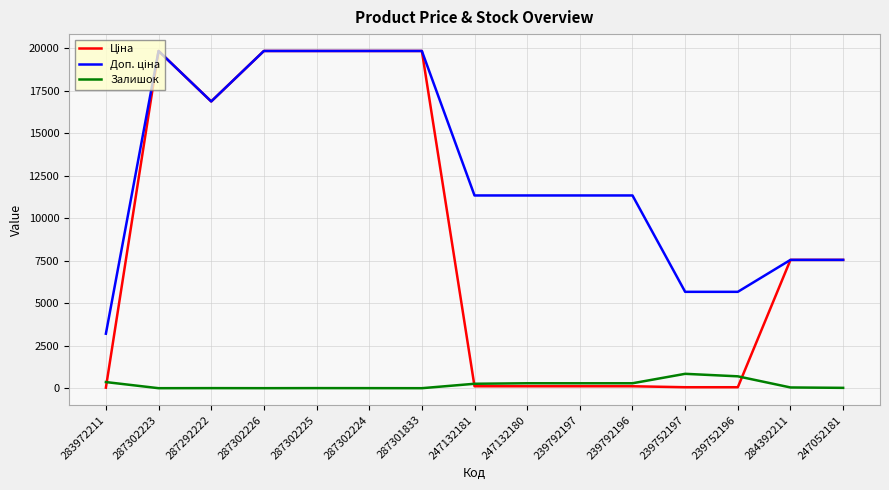

What is the highest value of the Залишок series?

845.0